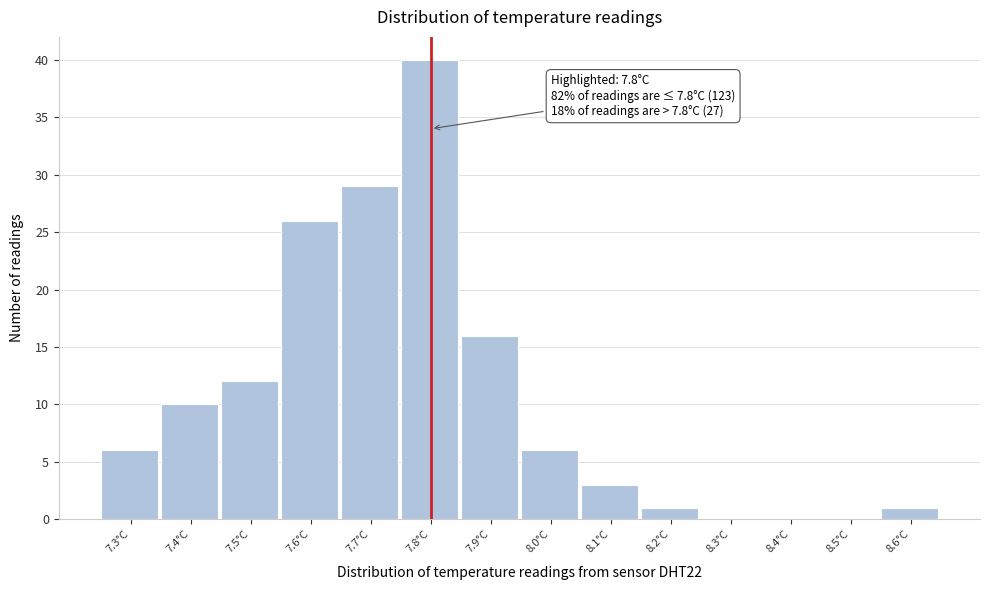

Which range on the x-axis has the tallest bar?

7.75 to 7.85